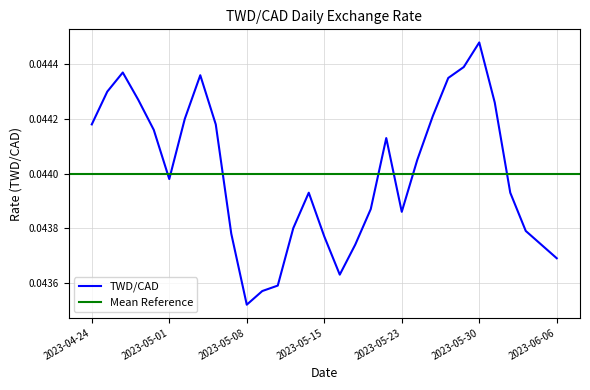

Rank the categories by value from highest to lowest.

2023-05-30, 2023-05-29, 2023-04-26, 2023-05-03, 2023-05-26, 2023-04-25, 2023-04-27, 2023-05-31, 2023-05-25, 2023-05-02, 2023-04-24, 2023-05-04, 2023-04-28, 2023-05-19, 2023-05-24, 2023-05-01, 2023-05-12, 2023-06-01, 2023-05-18, 2023-05-23, 2023-05-11, 2023-06-02, 2023-05-05, 2023-05-15, 2023-05-17, 2023-06-05, 2023-06-06, 2023-05-16, 2023-05-10, 2023-05-09, 2023-05-08